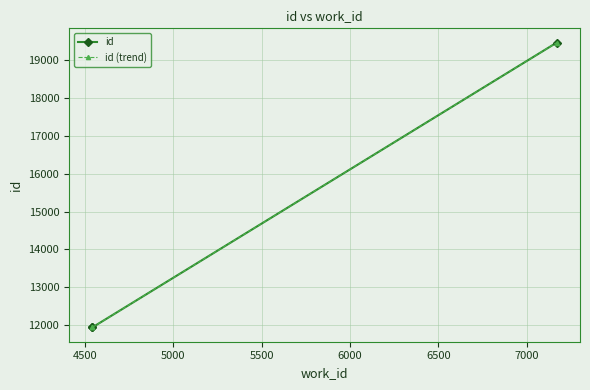

What is the lowest value of the id series?

11942